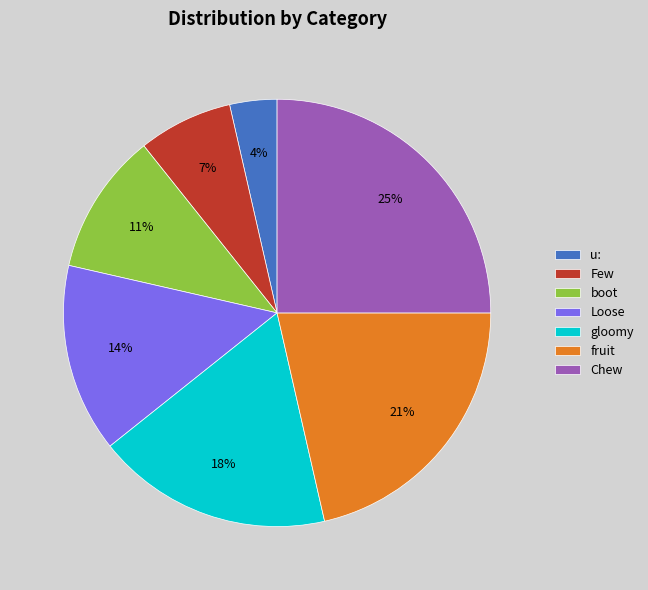

Approximately how many times larger is the value at gloomy compared to Chew?

0.7